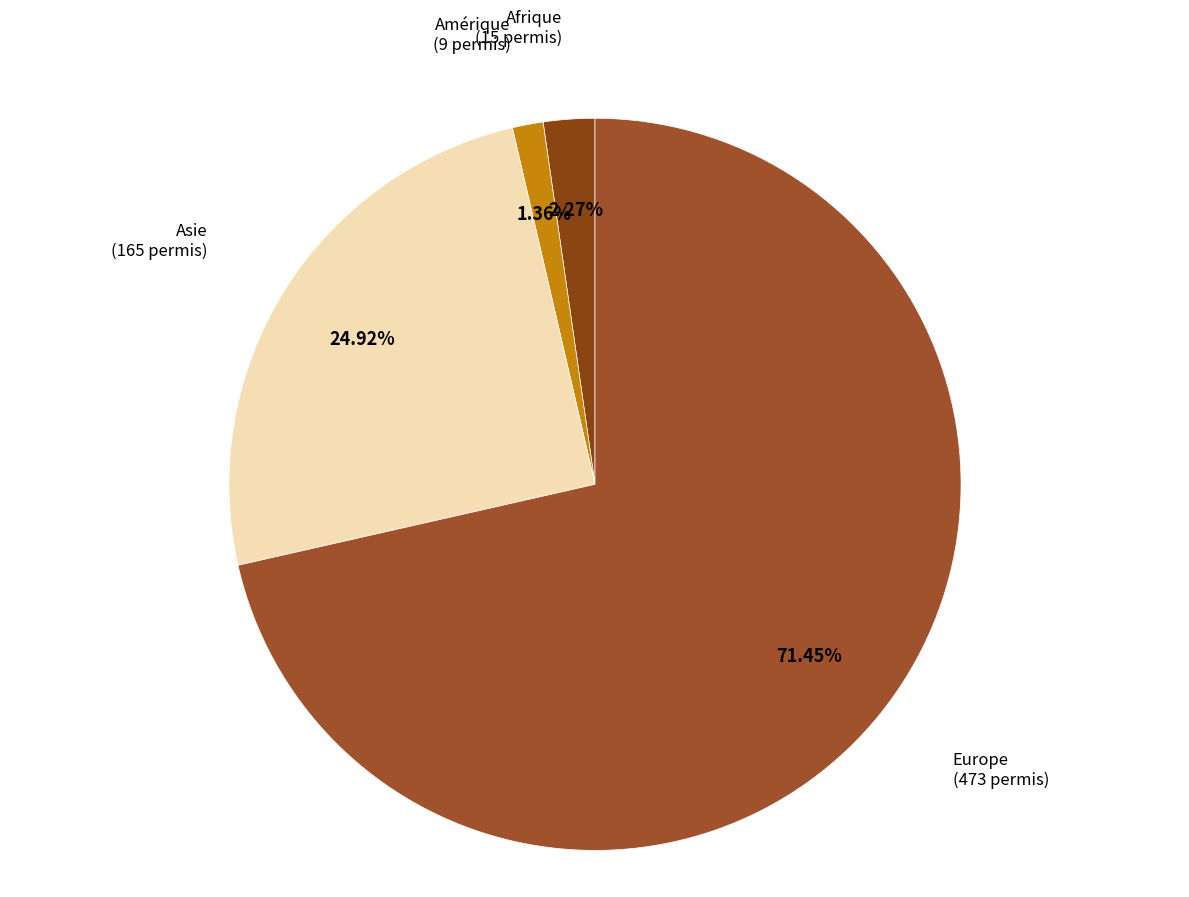

To the nearest percent, what is the average slice percentage?

25%